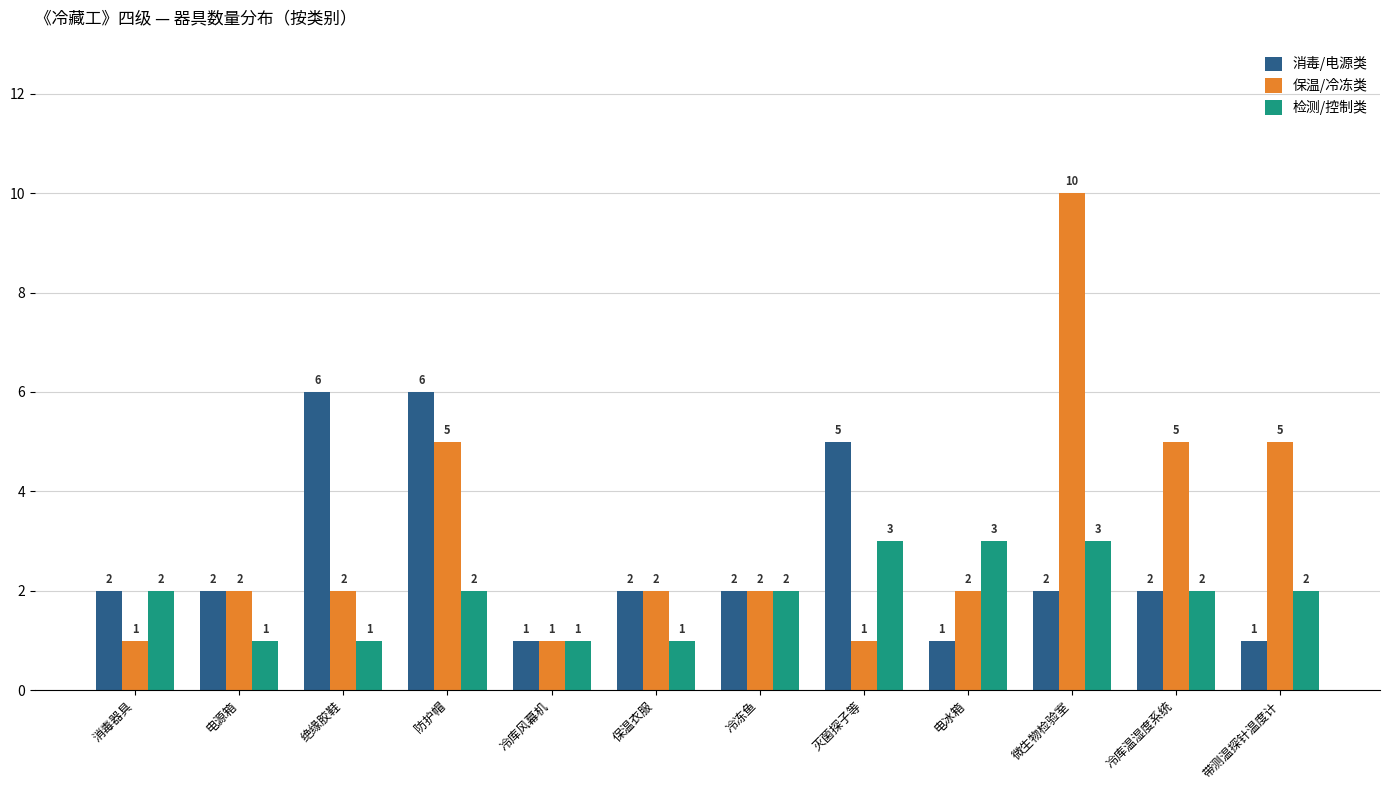

What is the sum of all 保温/冷冻类 values?

38